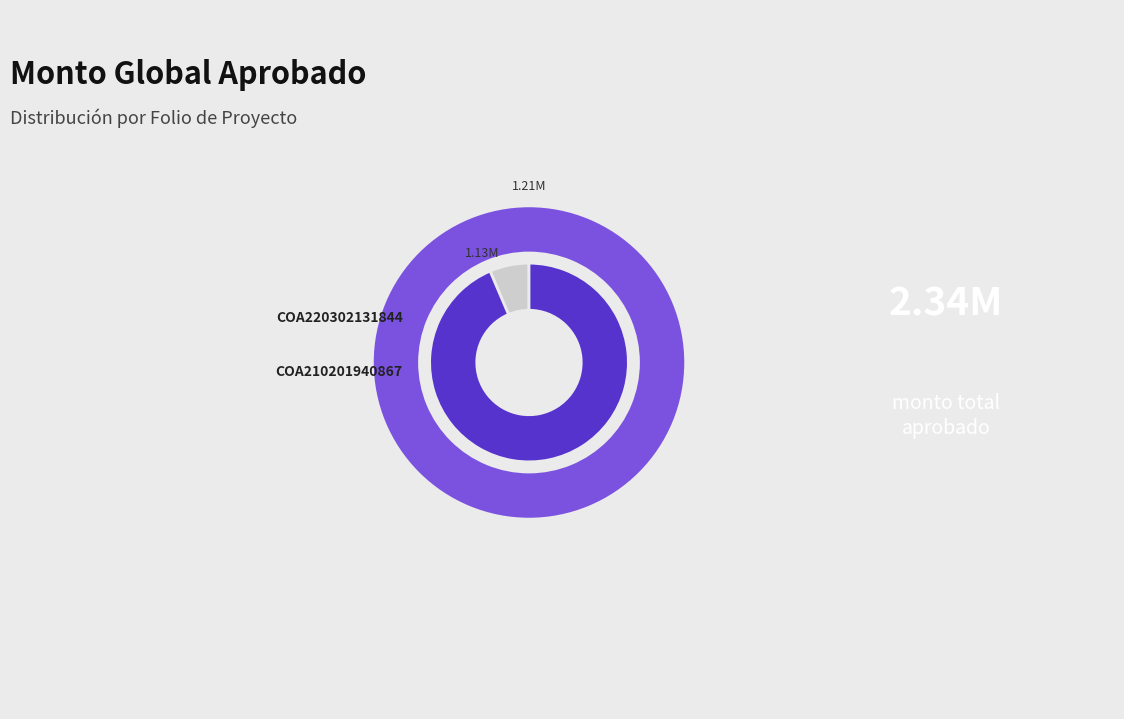

Between COA220302131844 and COA210201940867, which is larger?

COA220302131844